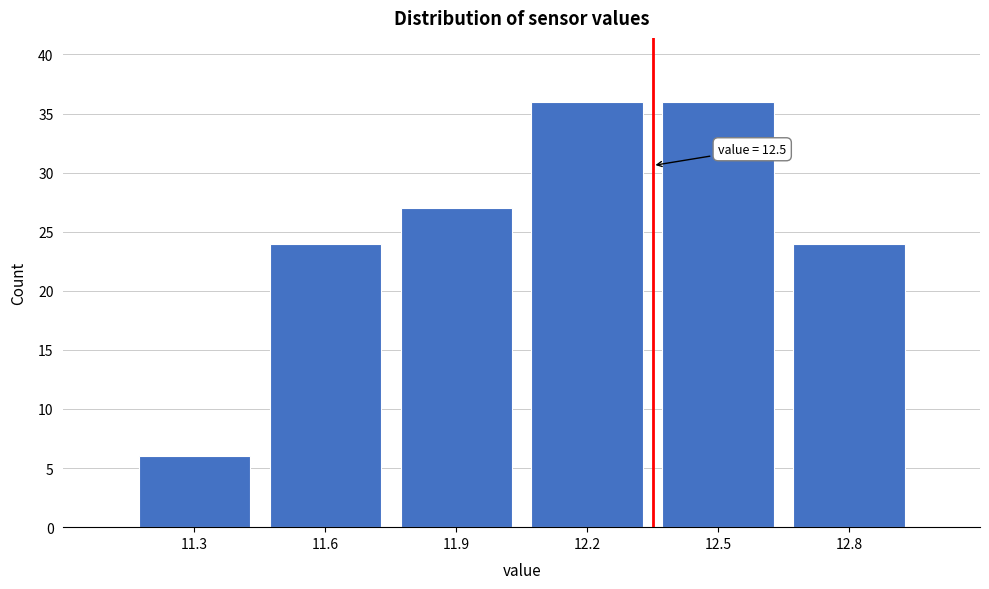

Reading right to left, list all the values displayed in this chart.

24	36	36	27	24	6